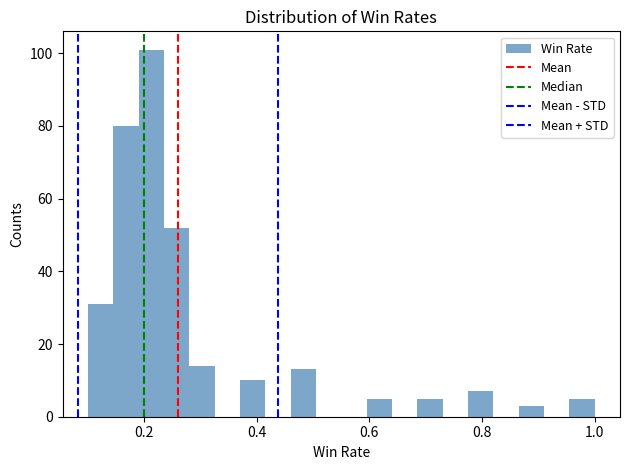

Read against the x-axis, roughly where is the centre of the tallest bar?

0.22